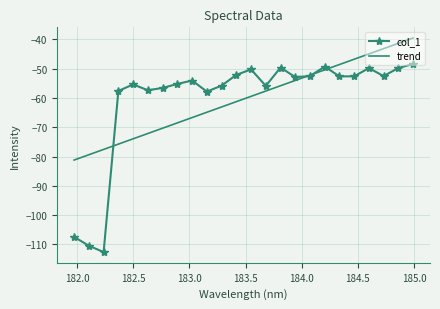

What is the lowest value of the trend series?

-81.2